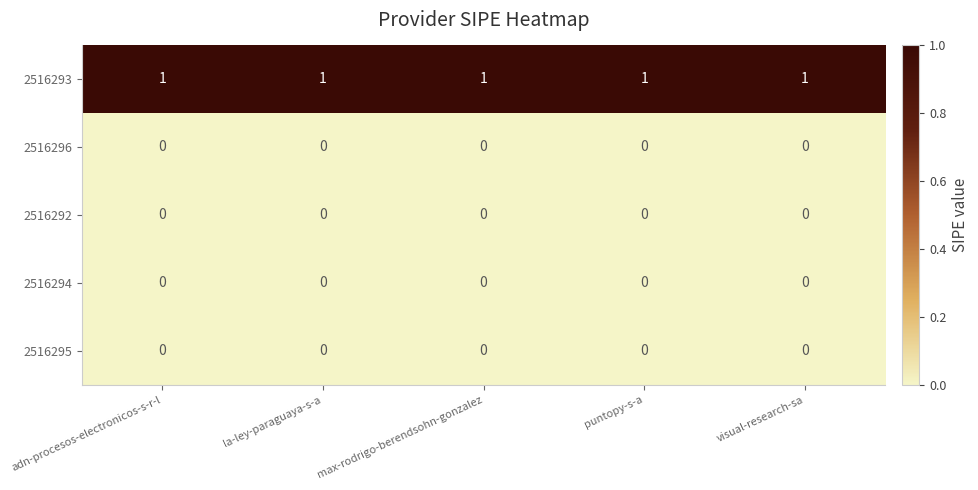

Which series has the largest total across all categories?

2516293